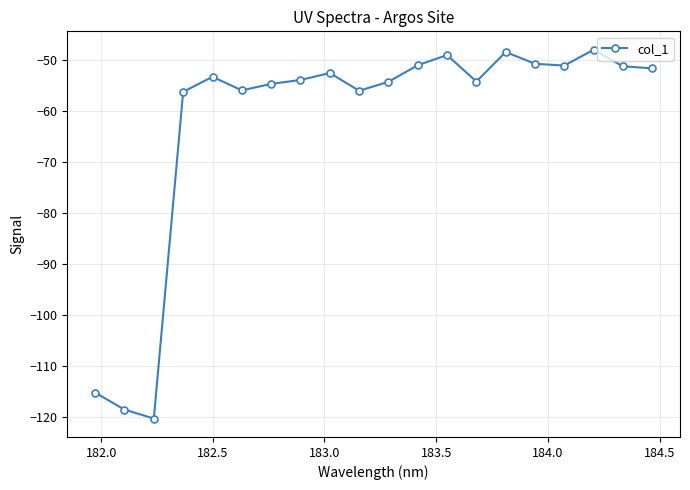

True or false: the data has more than 2 interior local peaks.

True